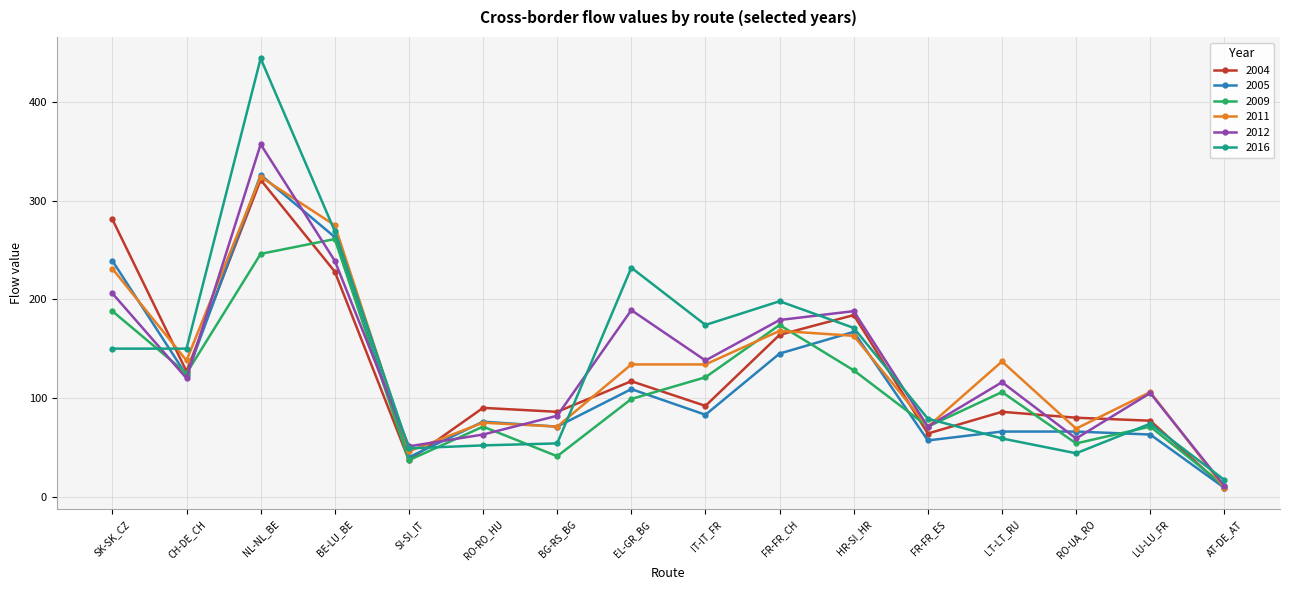

The value of 2005 at BG-RS_BG is 121. True or false?

False